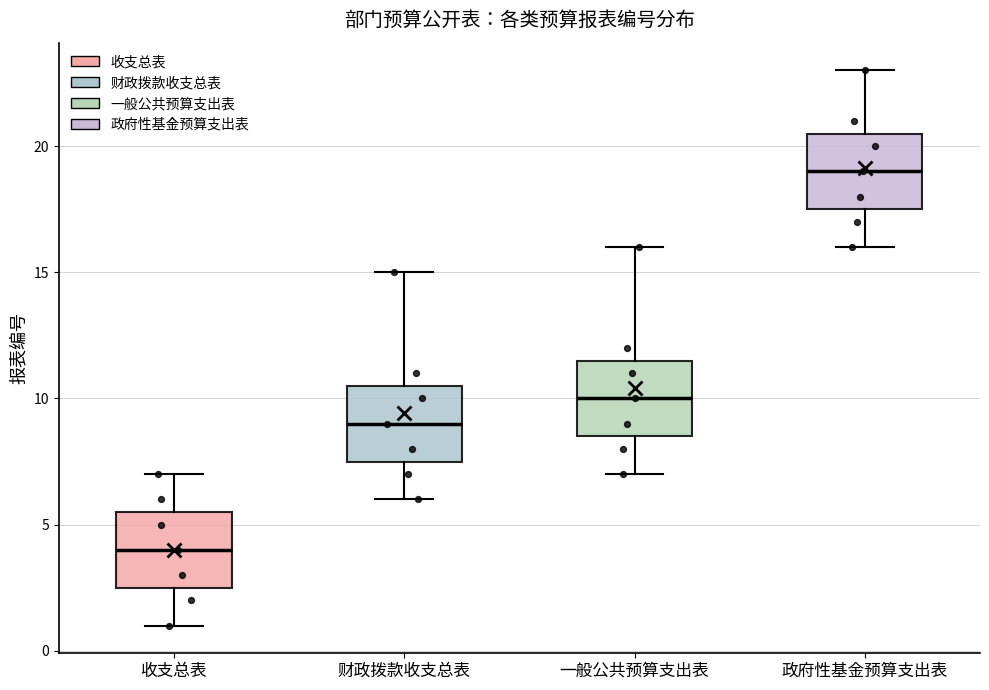

Reading left to right, read every box against the y-axis: the position of its median line, the range the box covers, and the ends of its whiskers. The values are not printed on the chart, so give them approximately, as read against the axis.

收支总表: median 4.0, box 2.5 to 5.5, whiskers 1.0 to 7.0
财政拨款收支总表: median 9.0, box 7.5 to 10.5, whiskers 6.0 to 15.0
一般公共预算支出表: median 10.0, box 8.5 to 11.5, whiskers 7.0 to 16.0
政府性基金预算支出表: median 19.0, box 17.5 to 20.5, whiskers 16.0 to 23.0